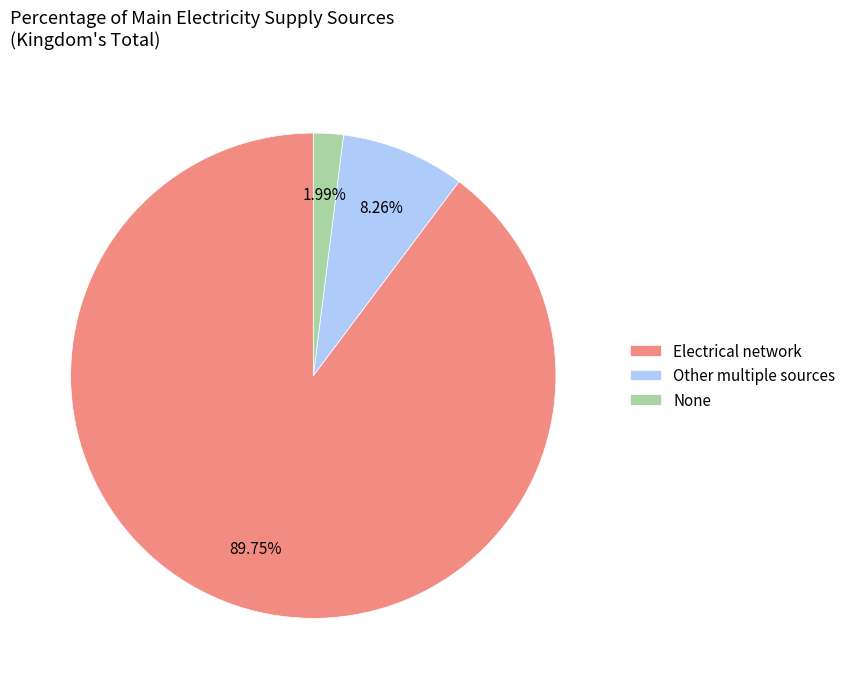

What is the ratio of the value at Electrical network to the value at None?

45.1